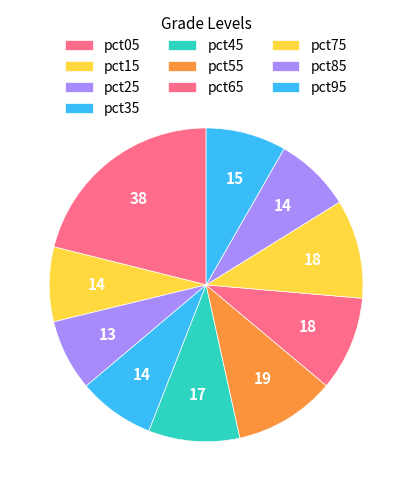

To the nearest percent, what portion does pct85 represent?

8%